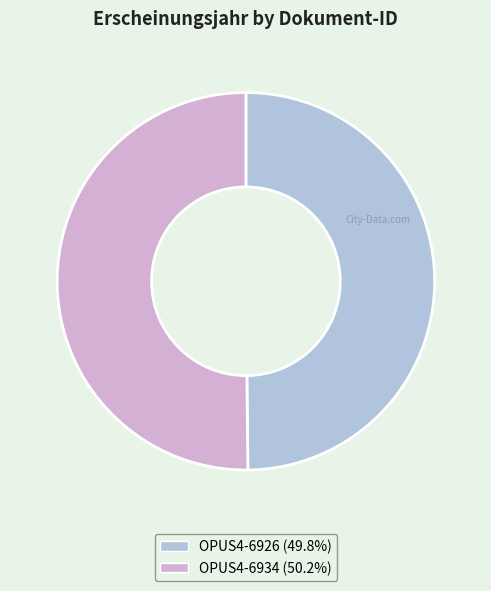

What is the ratio of the value at OPUS4-6926 (49.8%) to the value at OPUS4-6934 (50.2%)?

1.0